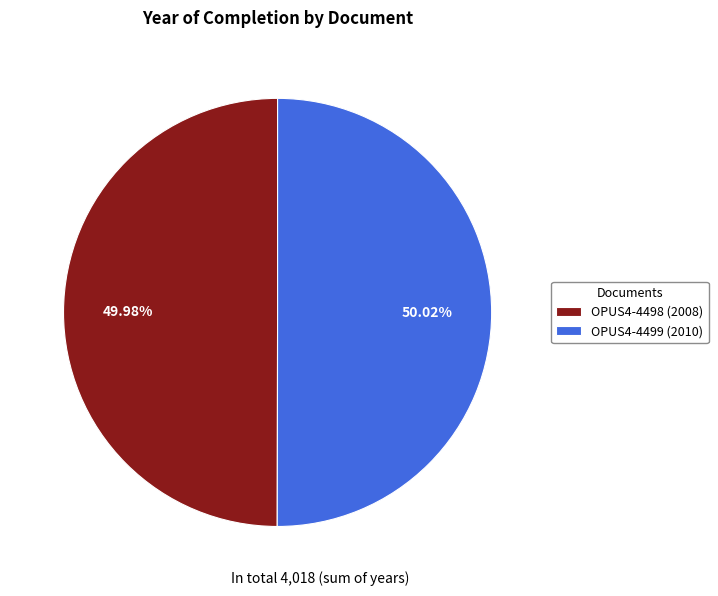

True or false: OPUS4-4499 accounts for 42% of the total.

False